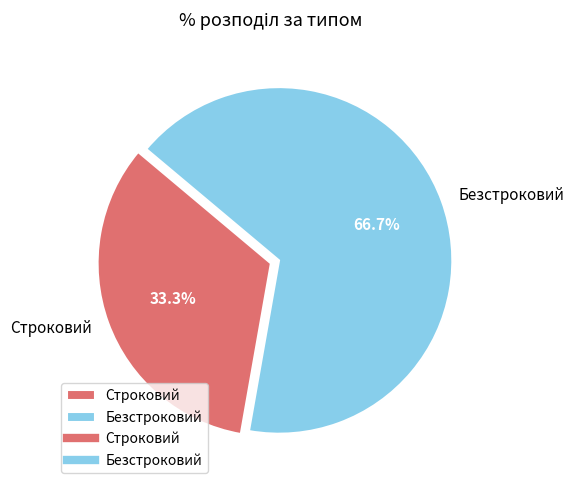

How many segments does this pie chart have?

2